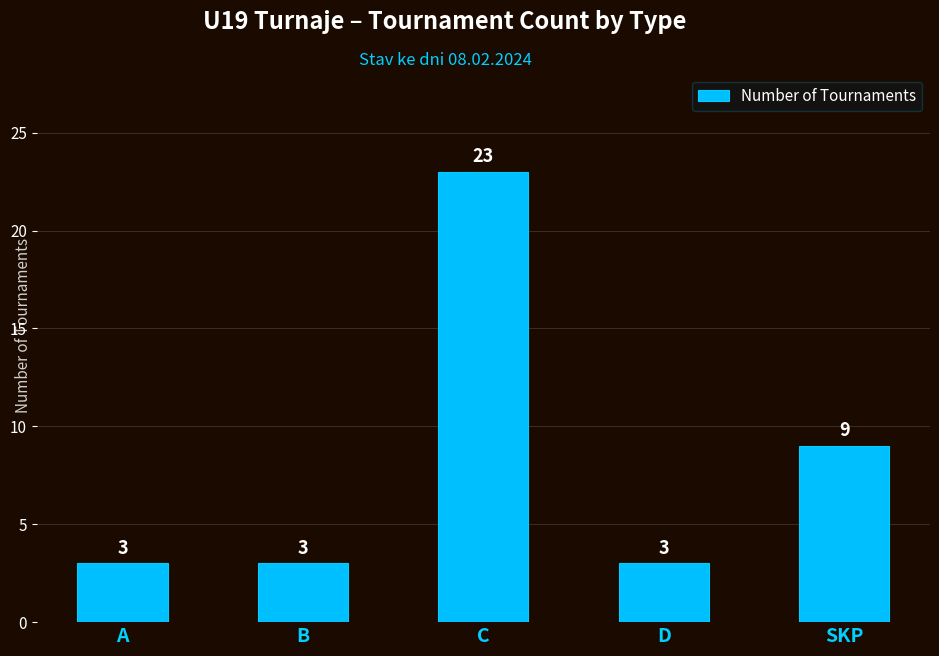

At which category does the chart reach its peak across all series?

C